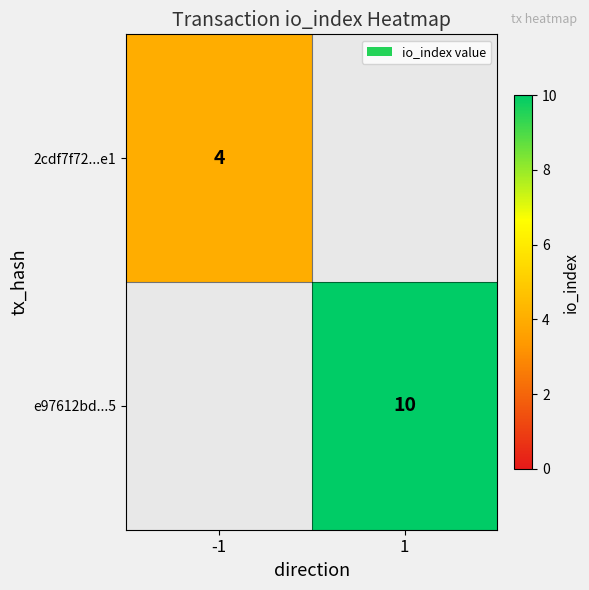

Is it true that e97612bd...5 equals 17 at 1?

False